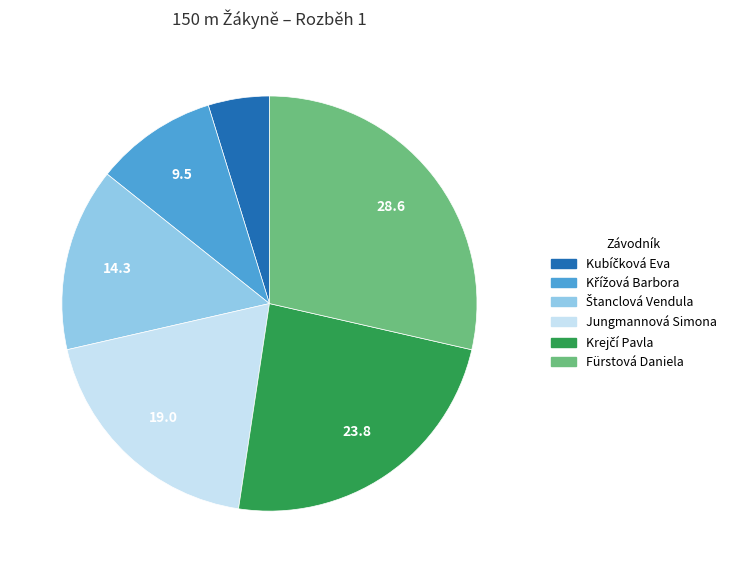

What is the largest slice in the pie chart?

Fürstová Daniela